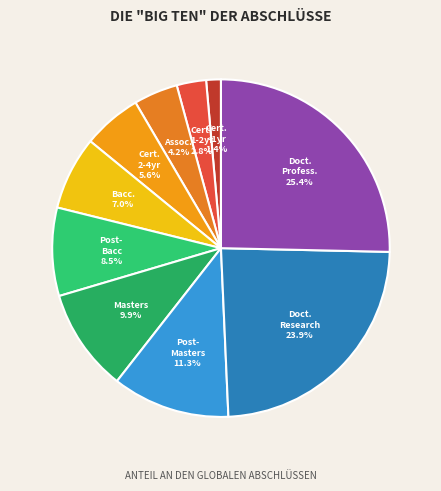

Which has a higher value, Doct. Research or Post- Masters?

Doct. Research